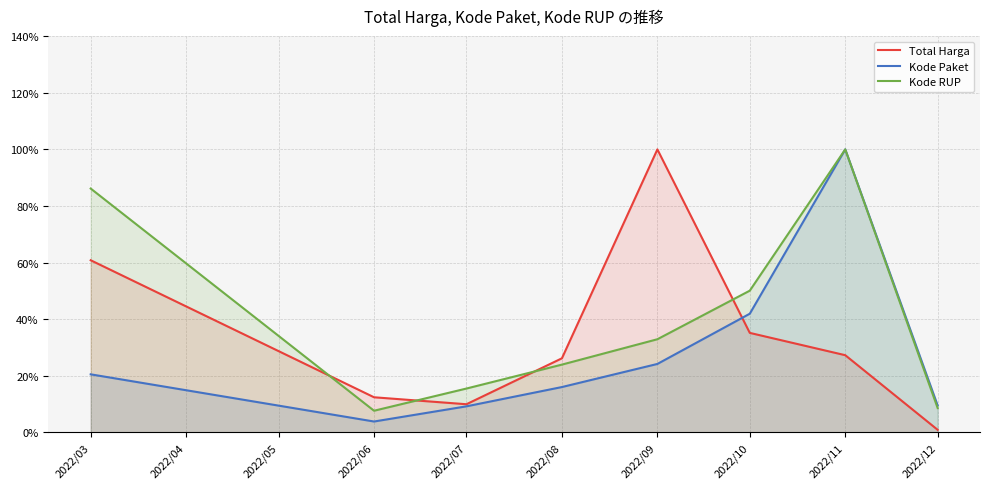

True or false: Kode Paket and Kode RUP intersect in this chart.

False